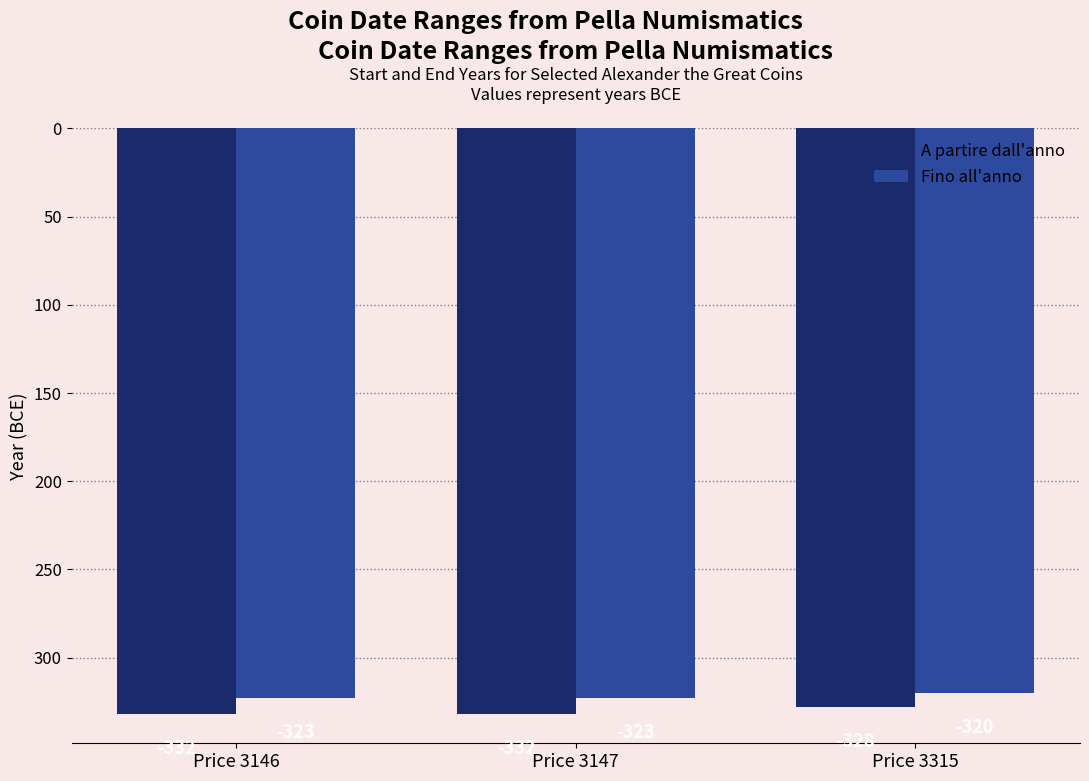

What is the sum of the A partire dall'anno values at Price 3147 and Price 3146?

-664